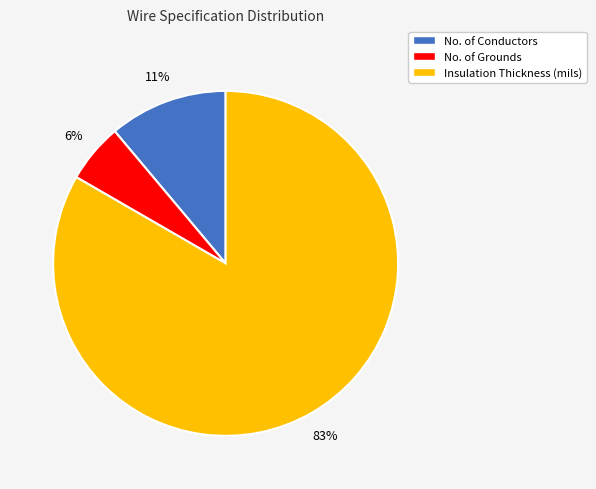

Does Insulation Thickness (mils) represent more than half of the total?

Yes